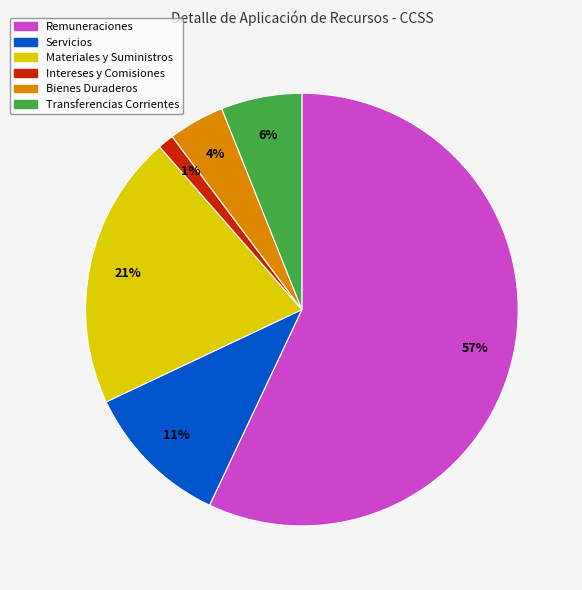

Between Intereses y Comisiones and Servicios, which is larger?

Servicios